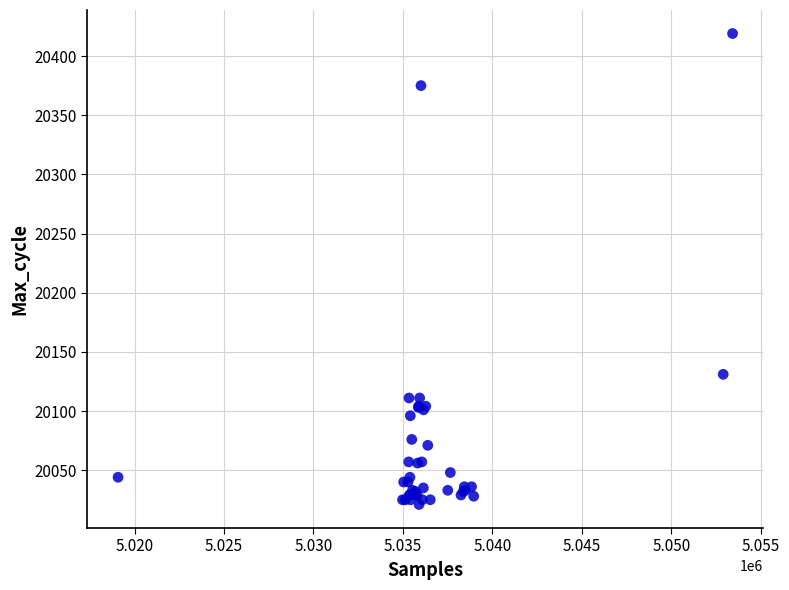

What Y value in the scatter plot is closest to 20220?

20131